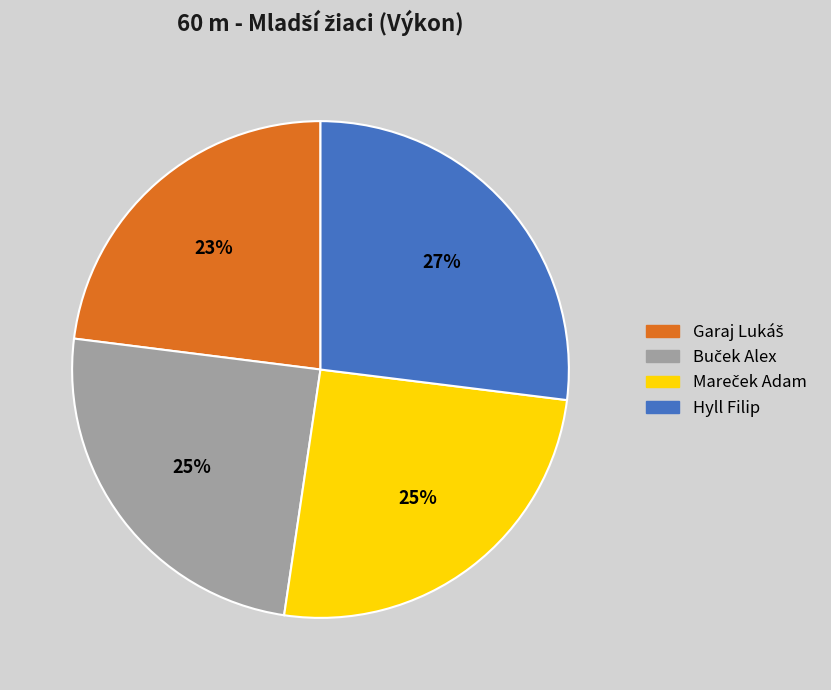

To the nearest percent, what is the average slice percentage?

25%